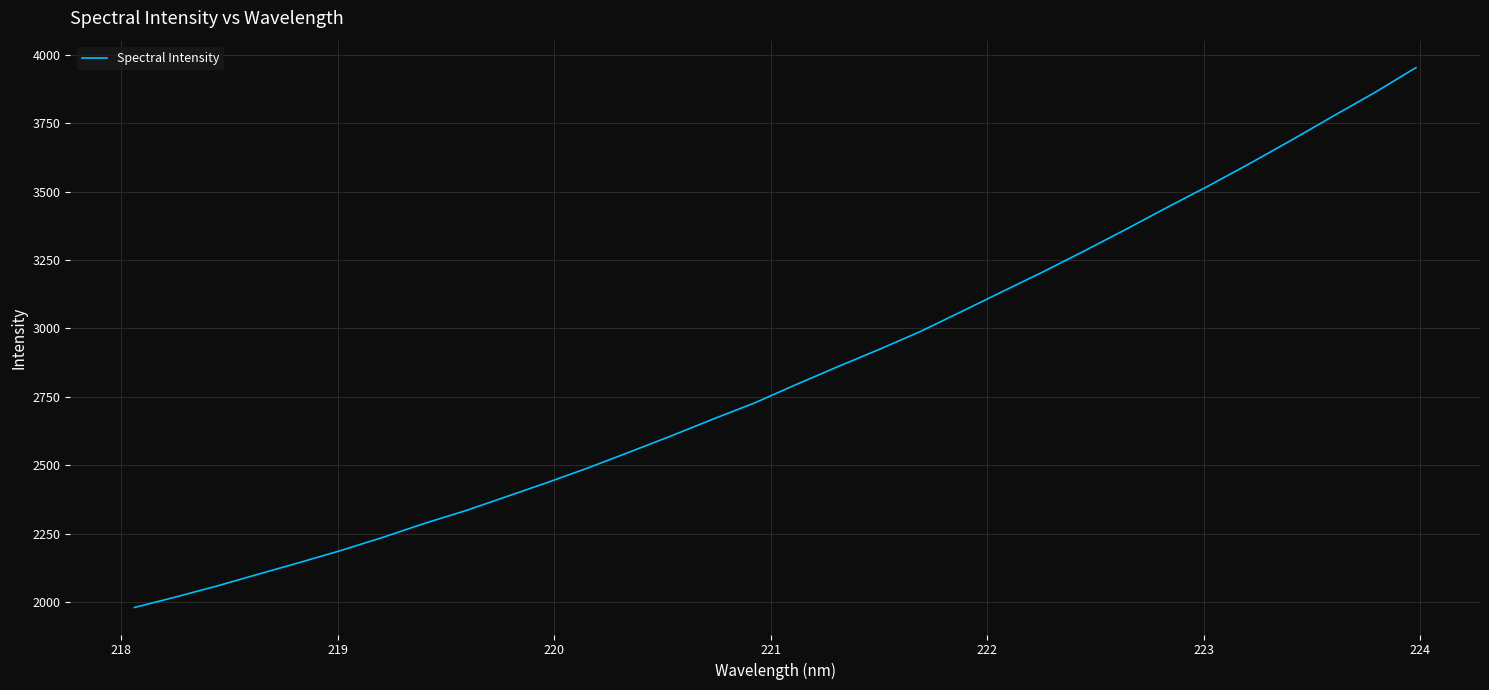

What is the difference between the maximum and minimum values?

1973.4